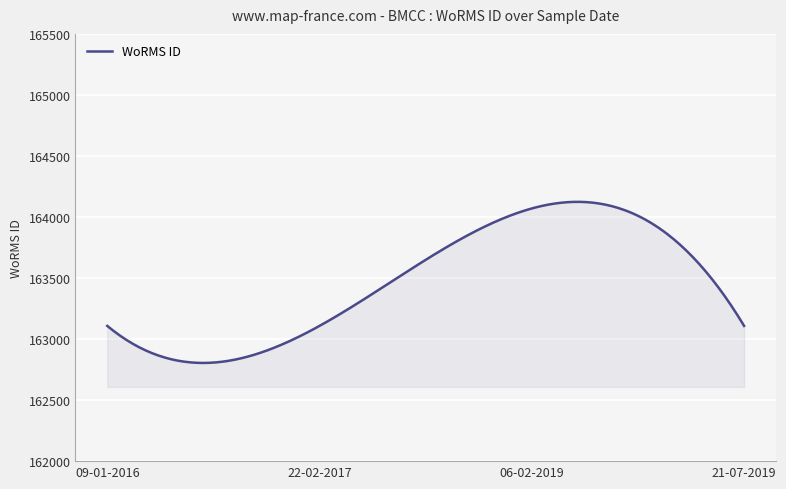

What is the maximum value shown in the chart?

164124.2